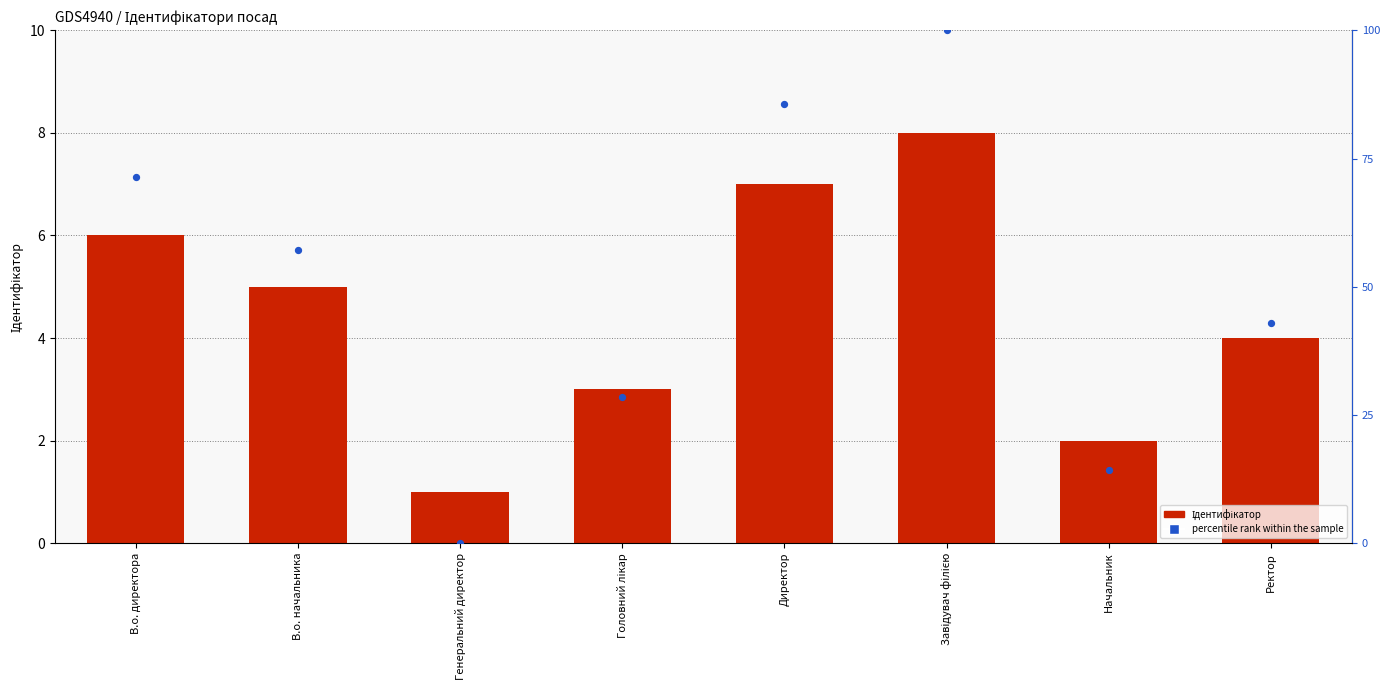

At which category is the sum across all series the highest?

Завідувач філією